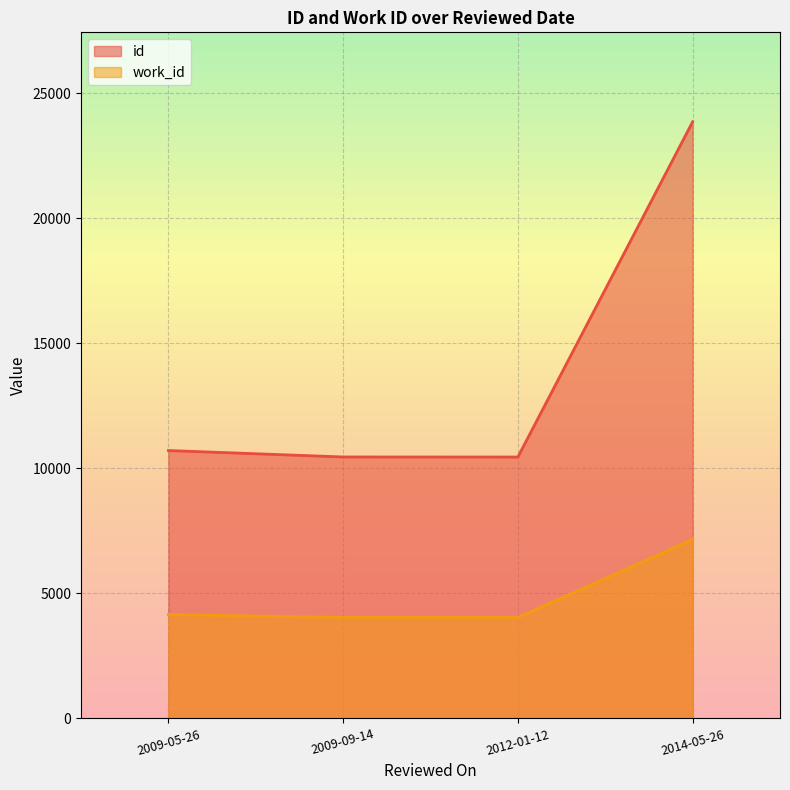

Which series has the largest total across all categories?

id